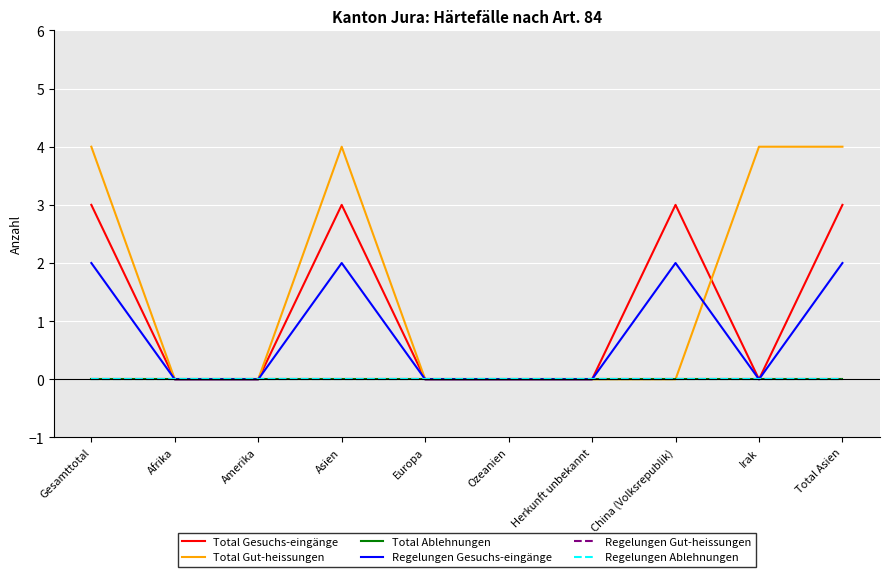

At which category does Regelungen Gesuchs-eingänge reach its first local peak?

Asien